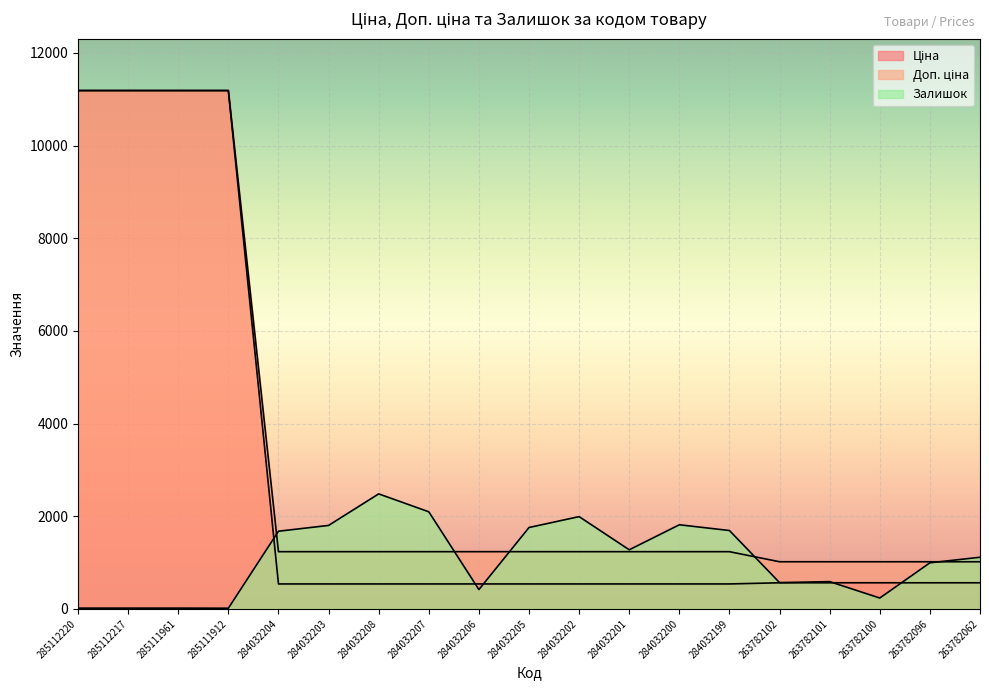

Reading right to left, extract all data points from this chart.

Ціна: 263782062=564.0	263782096=564.0	263782100=564.0	263782101=564.0	263782102=564.0	284032199=539.0	284032200=539.0	284032201=539.0	284032202=539.0	284032205=539.0	284032206=539.0	284032207=539.0	284032208=539.0	284032203=539.0	284032204=539.0	285111912=11188.2	285111961=11188.2	285112217=11188.2	285112220=11188.2
Доп. ціна: 263782062=1017.8	263782096=1017.8	263782100=1017.8	263782101=1017.8	263782102=1017.8	284032199=1235.4	284032200=1235.4	284032201=1235.4	284032202=1235.4	284032205=1235.4	284032206=1235.4	284032207=1235.4	284032208=1235.4	284032203=1235.4	284032204=1235.4	285111912=11188.2	285111961=11188.2	285112217=11188.2	285112220=11188.2
Залишок: 263782062=1115.0	263782096=995.0	263782100=235.0	263782101=589.0	263782102=567.0	284032199=1692.0	284032200=1816.0	284032201=1276.0	284032202=1992.0	284032205=1757.0	284032206=417.0	284032207=2096.0	284032208=2483.0	284032203=1802.0	284032204=1677.0	285111912=15.0	285111961=17.0	285112217=17.0	285112220=17.0